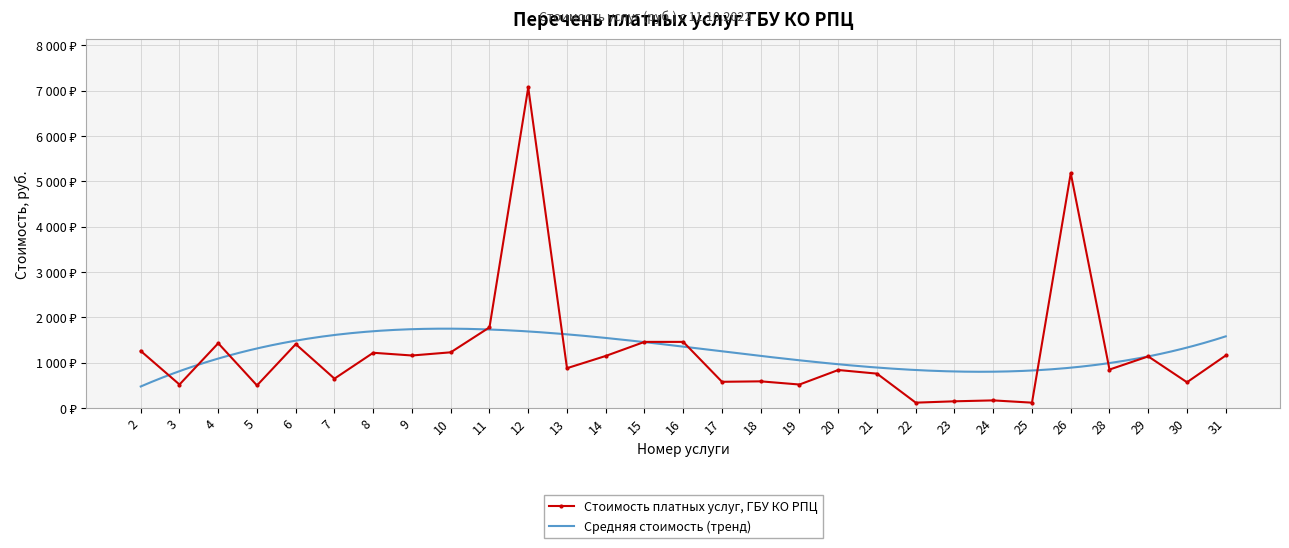

Rank the categories by value from highest to lowest.

12, 26, 11, 15, 16, 4, 6, 2, 10, 8, 9, 31, 14, 29, 13, 28, 20, 21, 7, 18, 17, 30, 3, 19, 5, 24, 23, 22, 25